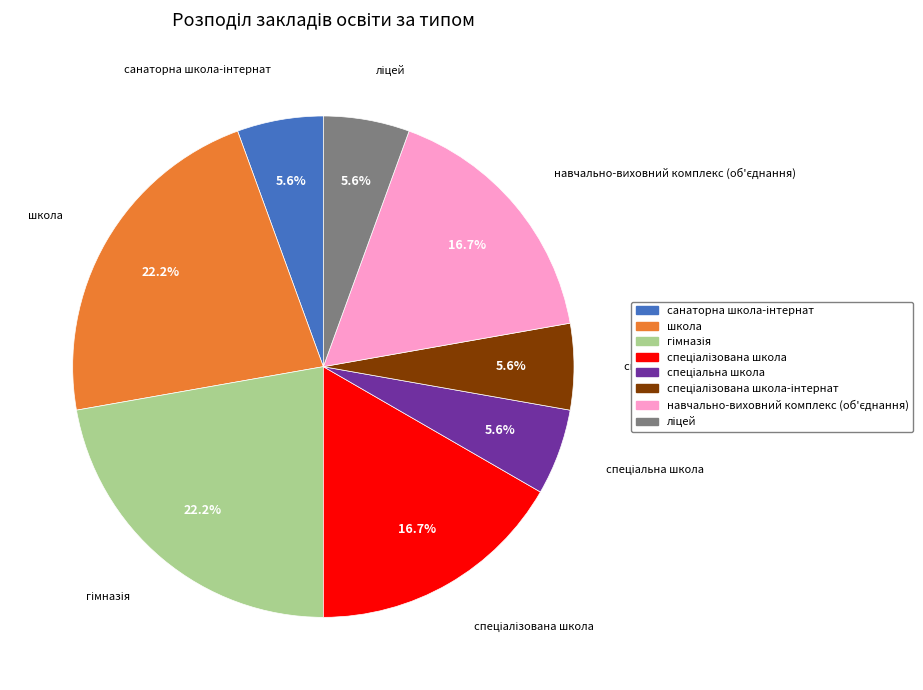

Is there a majority slice in this chart?

No